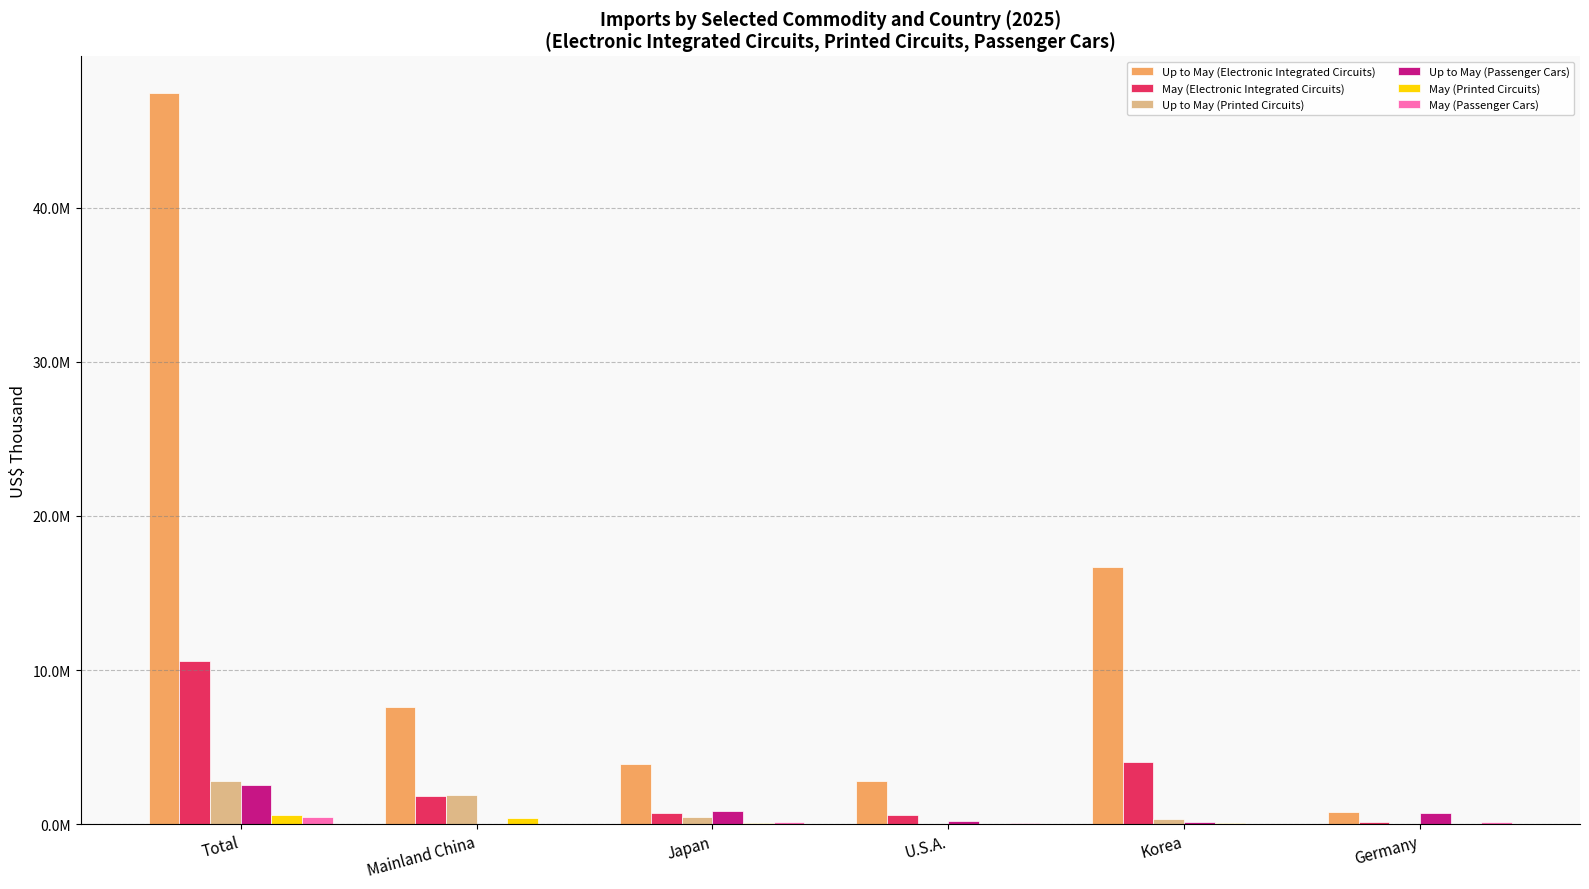

What is the value of the Up to May (Passenger Cars) bar at the 3rd from the left?

865655